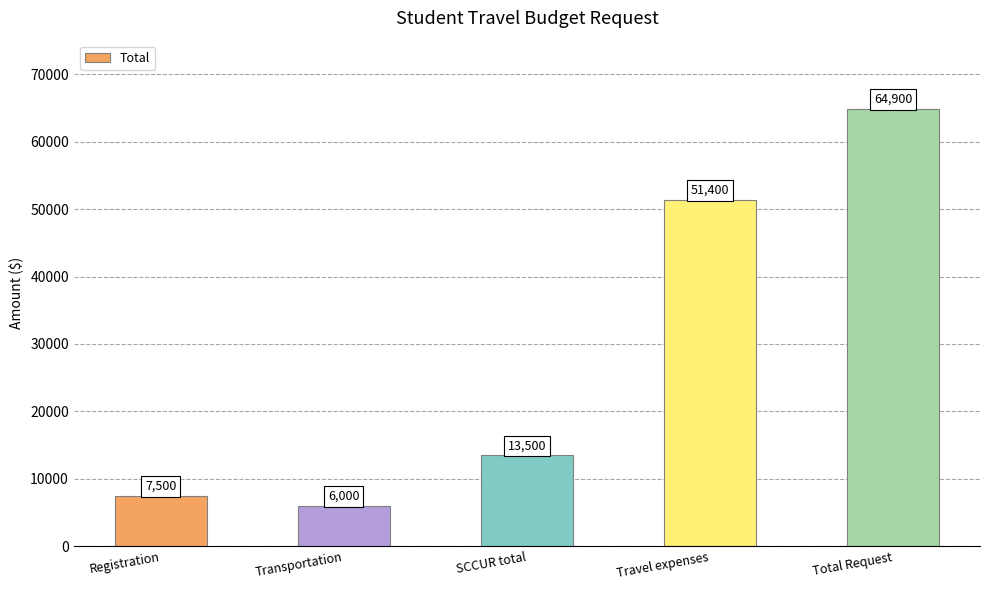

Which has a higher value, SCCUR total or Transportation?

SCCUR total